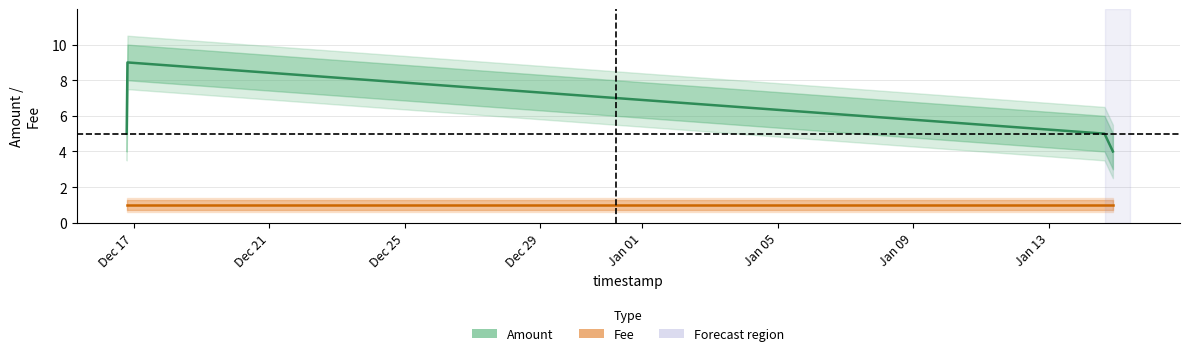

True or false: Amount and Fee cross at least once.

False